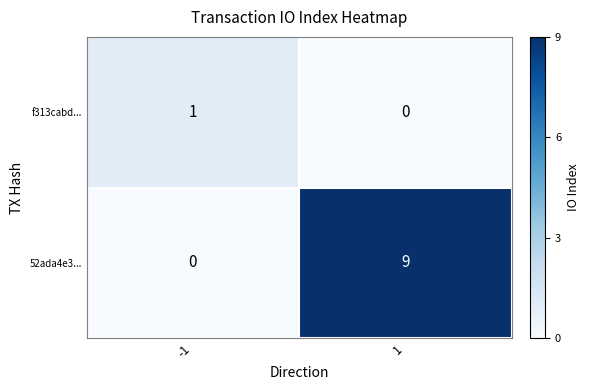

How many series are shown in this chart?

2